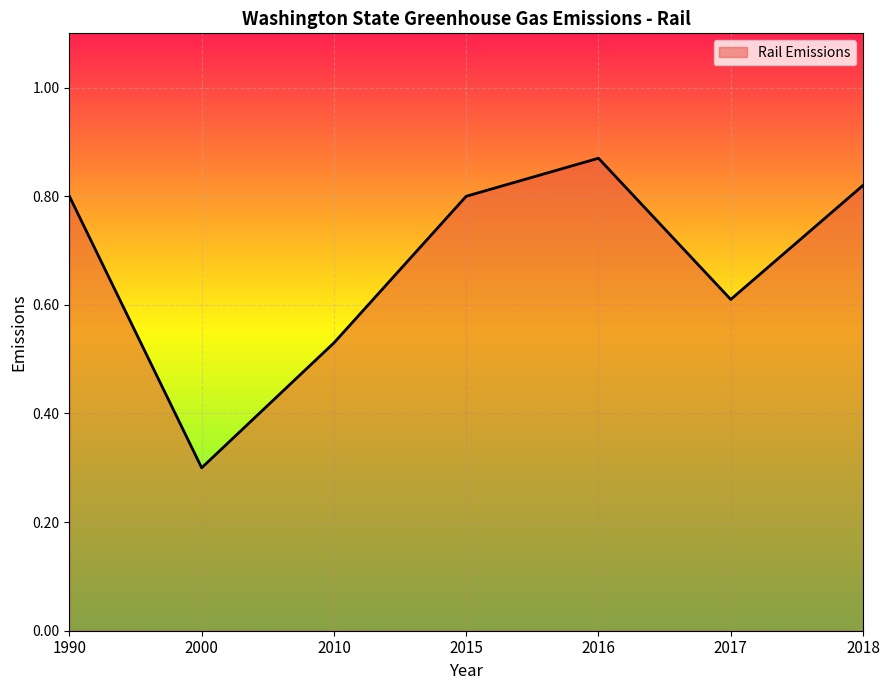

What is the difference between the maximum and minimum values?

0.6